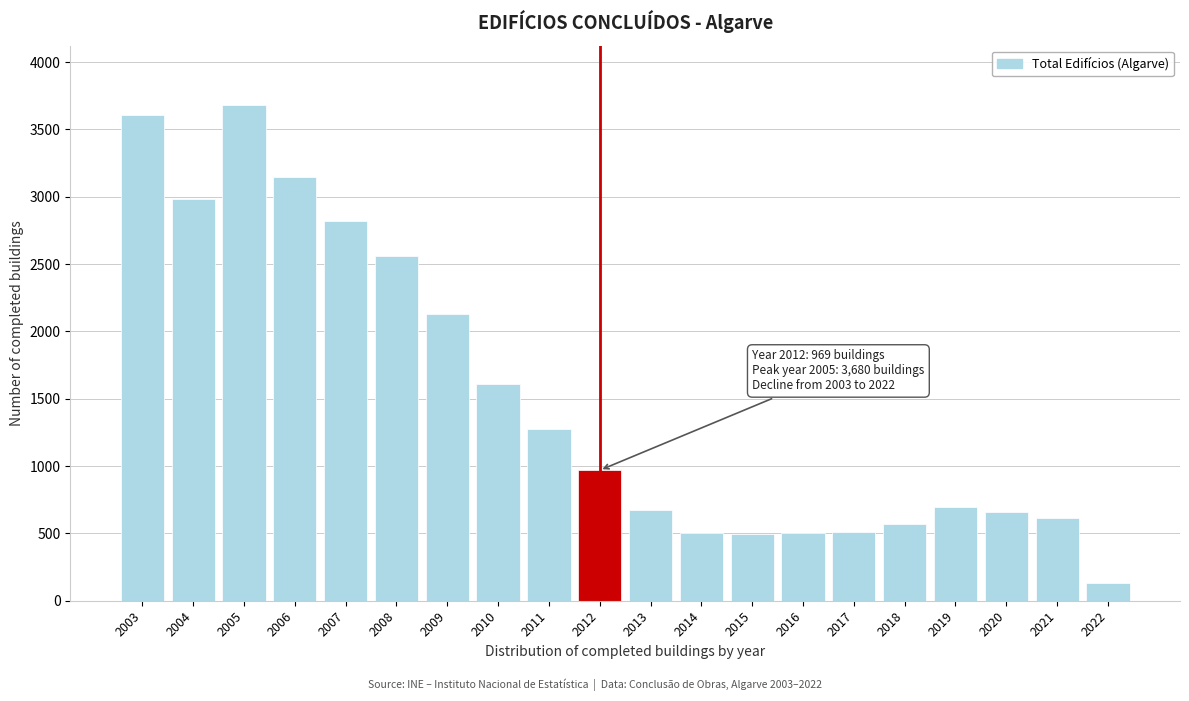

At which category does the chart reach its minimum across all series?

2022